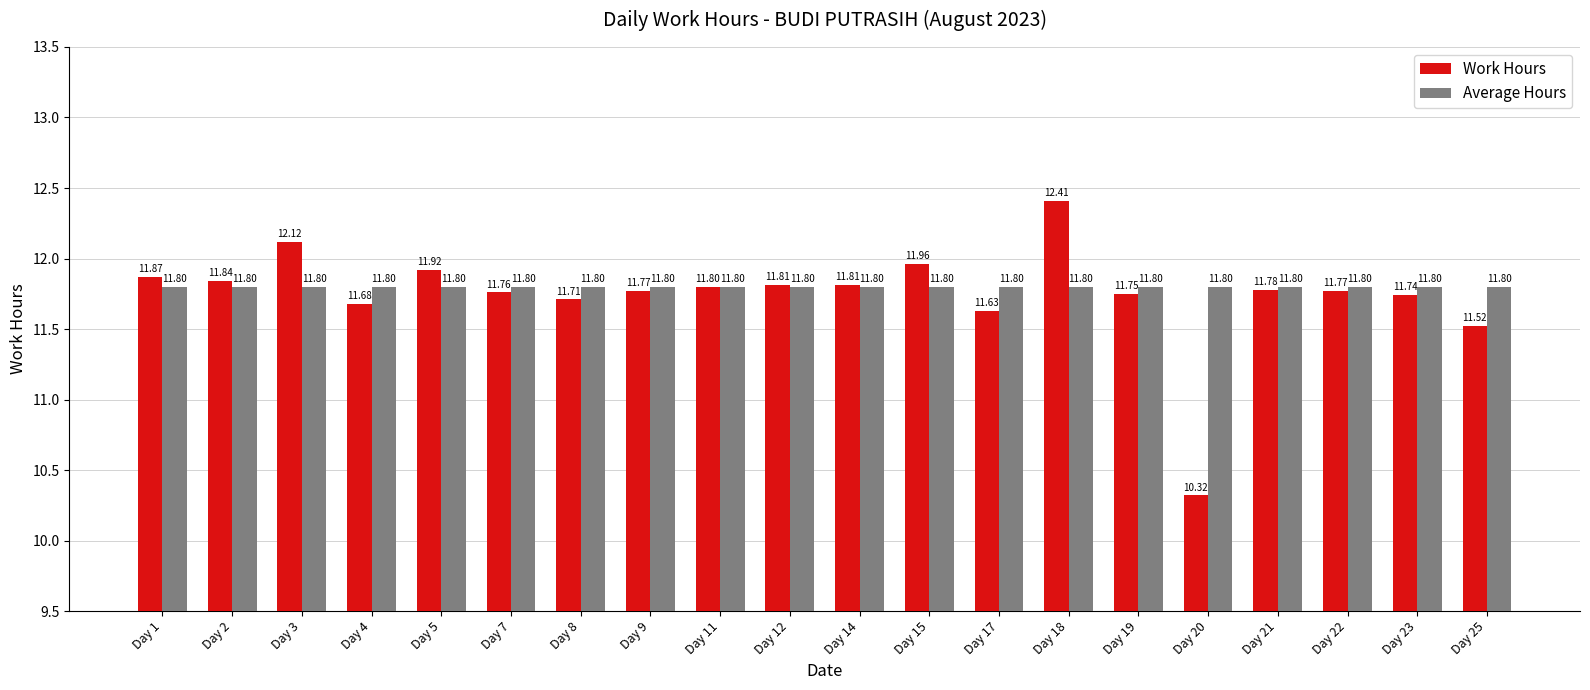

The value of Work Hours at Day 3 is 12.1. True or false?

True